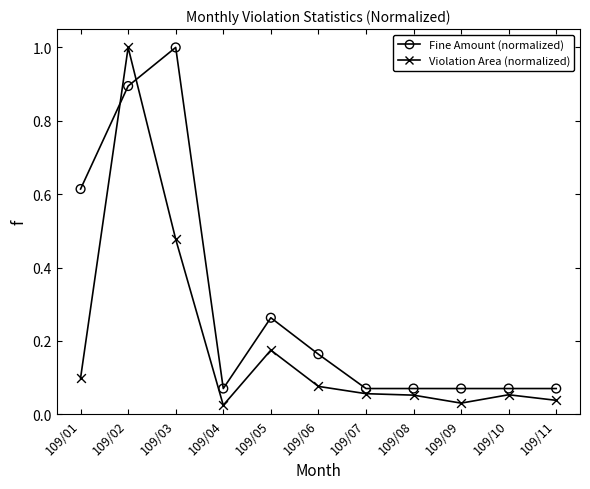

What is the total value across all series at 109/07?

0.1